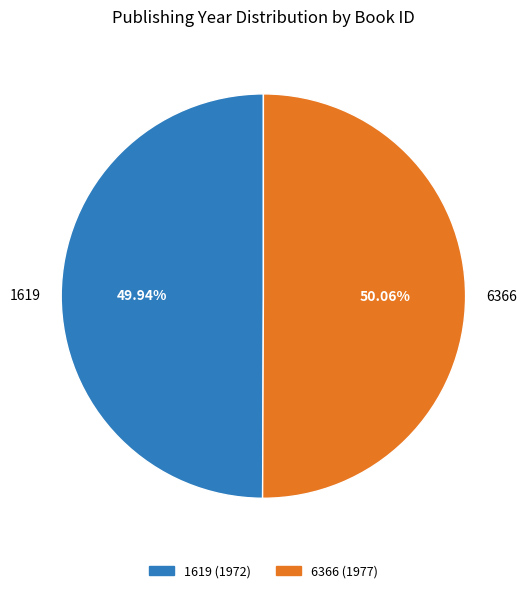

What is the ratio of the value at 1619 to the value at 6366?

1.0